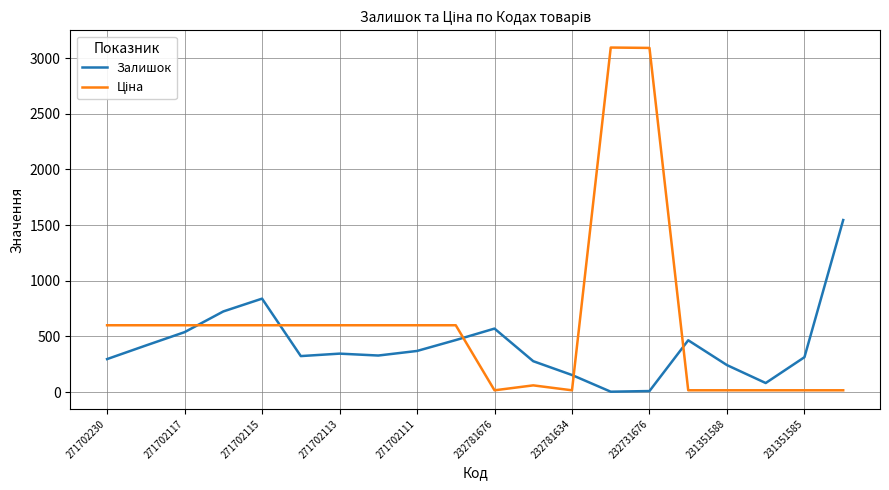

What is the maximum value for Залишок?

1545.0